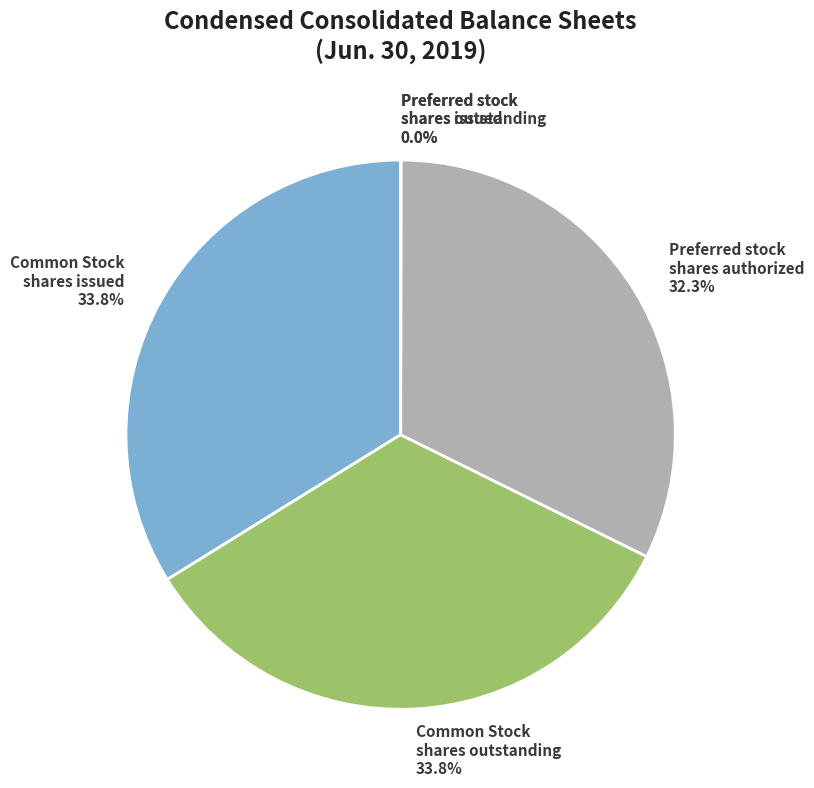

Does Common Stock shares outstanding represent more than half of the total?

No